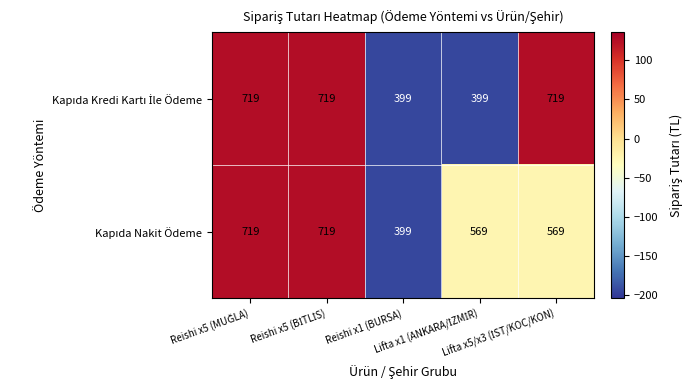

What is the maximum value shown in the chart?

719